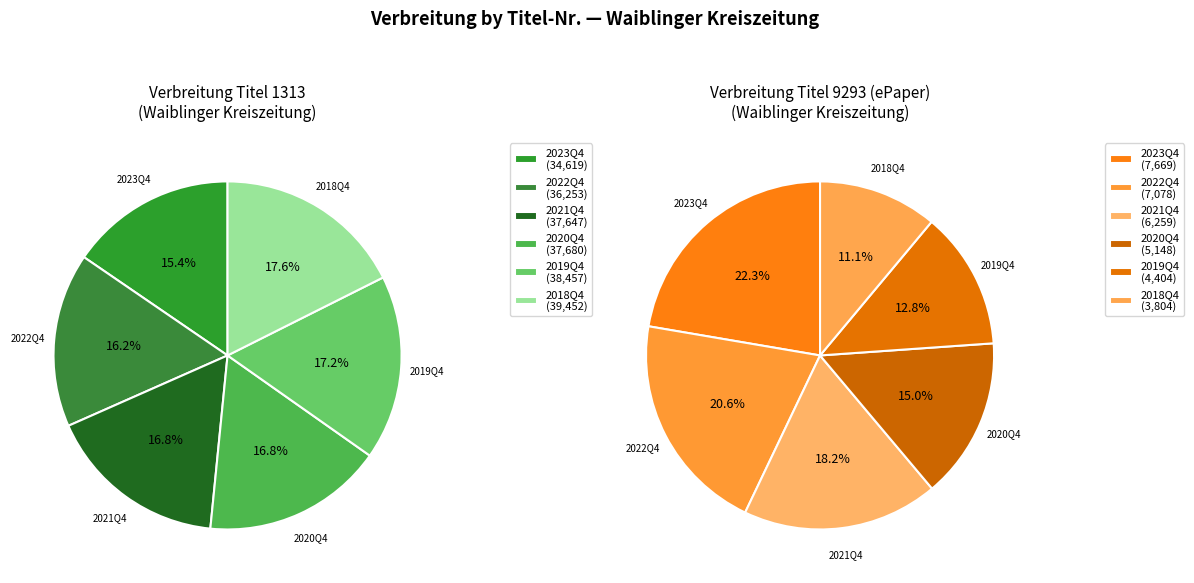

What is the change in value from 1313 (20214) to 1313 (20194)?

+810